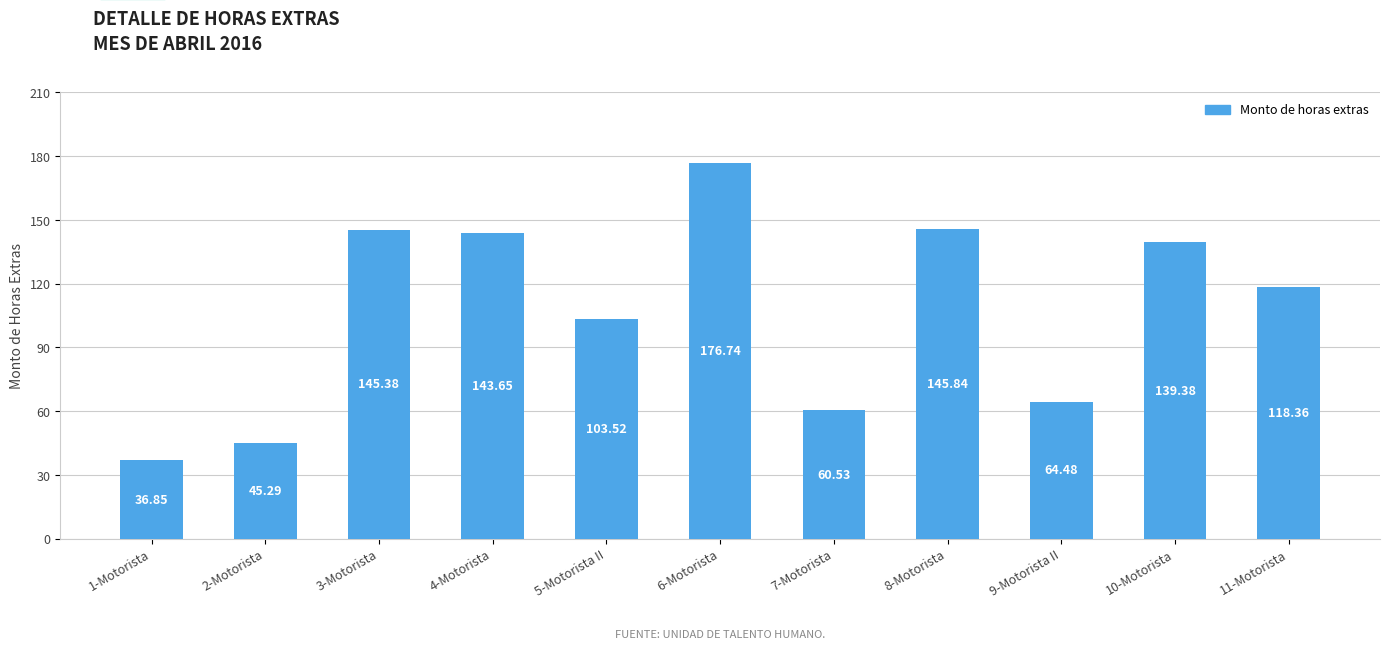

Between 3-Motorista and 6-Motorista, which is larger?

6-Motorista